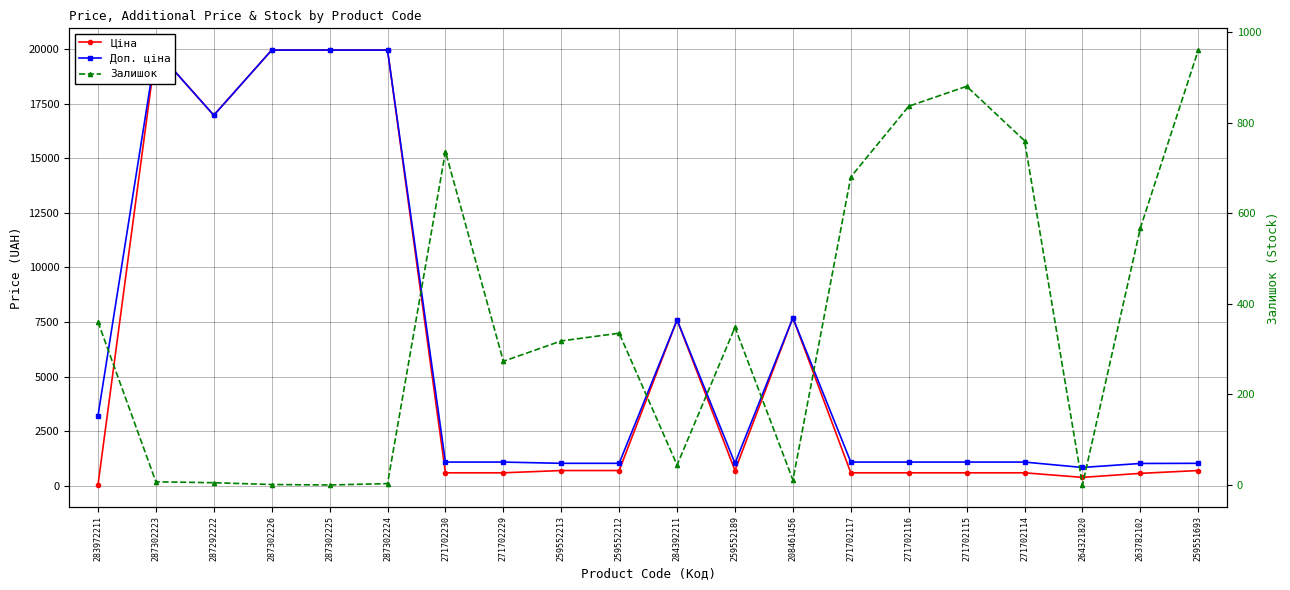

Reading left to right, transcribe all the data shown in this chart.

Ціна: 32.0	19964.2	16976.3	19964.2	19964.2	19964.2	589.9	589.9	693.7	693.7	7596.5	693.7	7693.1	589.9	589.9	589.9	589.9	380.4	564.0	693.7
Доп. ціна: 3205.0	19964.2	16976.3	19964.2	19964.2	19964.2	1081.7	1081.7	1024.6	1024.6	7596.5	1024.6	7693.1	1081.7	1081.7	1081.7	1081.7	835.0	1017.8	1024.6
Залишок: 360.0	7.0	5.0	1.0	0.0	3.0	736.0	273.0	318.0	335.0	44.0	348.0	11.0	680.0	836.0	880.0	760.0	0.0	567.0	960.0